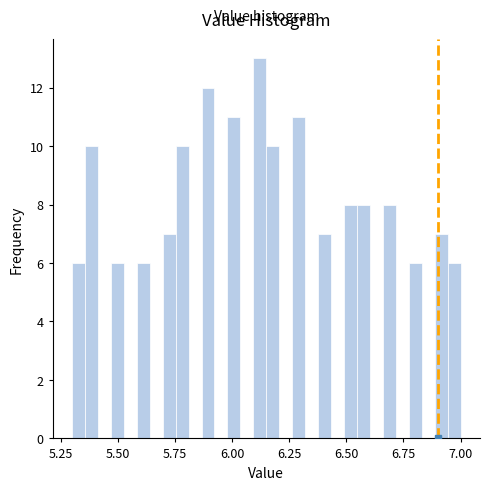

Around what value on the x-axis is the tallest bar? Give the approximate position of its centre, as read against the axis.

6.10